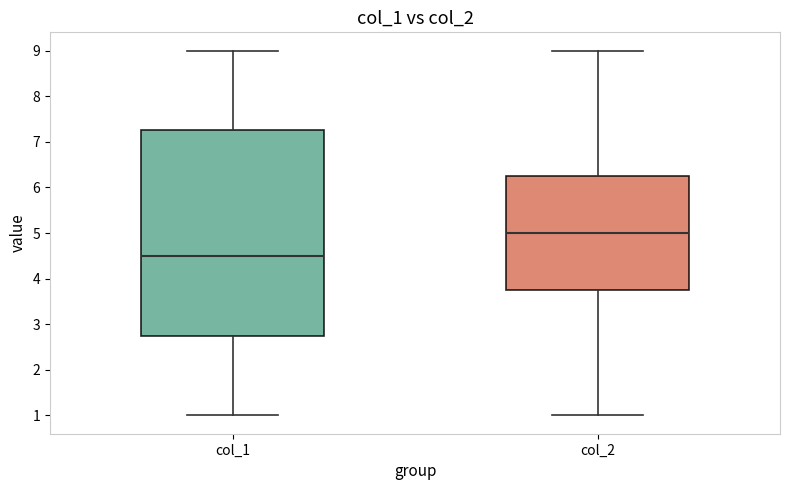

Which box is the tallest, from its lower edge to its upper edge?

col_1